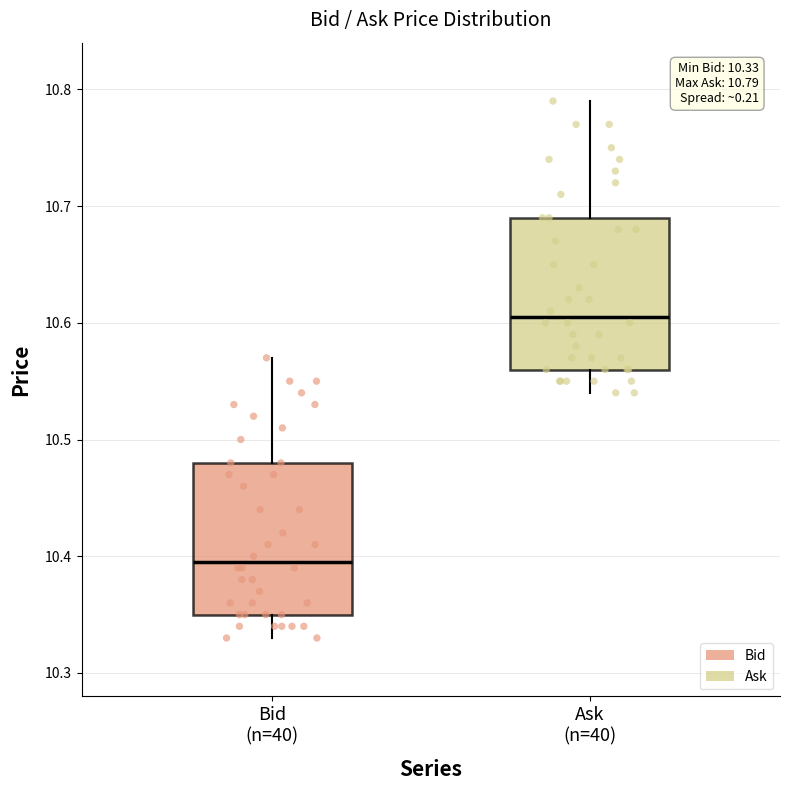

Which box has the lowest median line?

Bid (n=40)